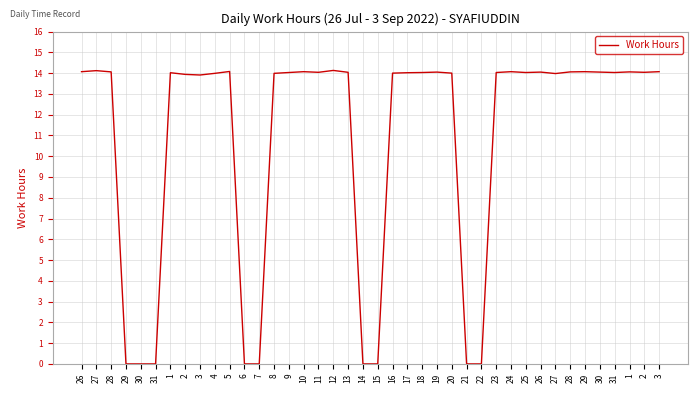

The value at 27 is 23.3. True or false?

False